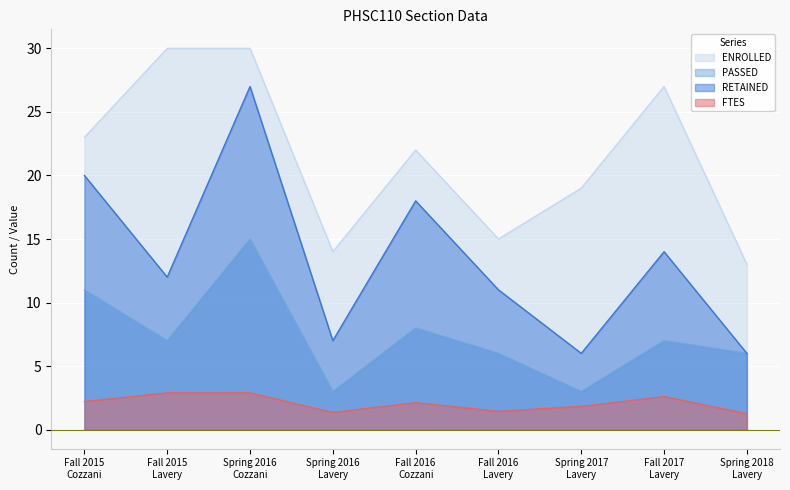

Which has a higher value, Fall 2016
Cozzani or Spring 2016
Cozzani?

Spring 2016
Cozzani